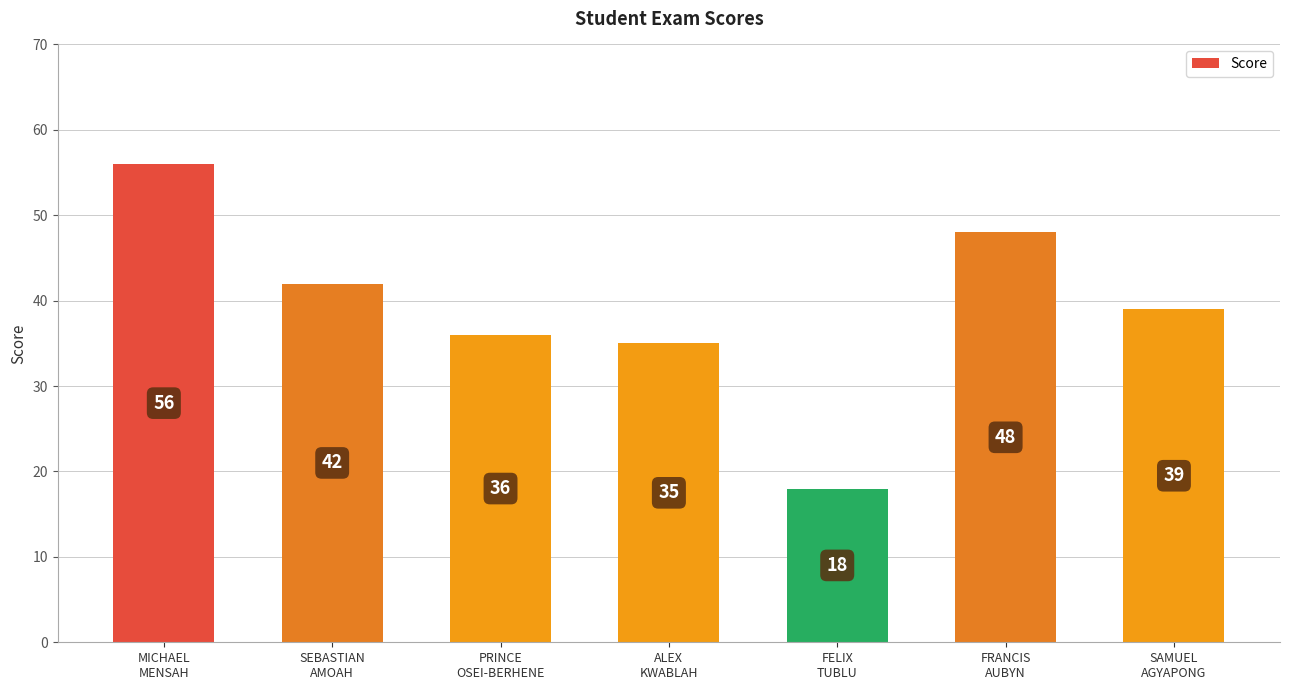

List the labels in order of value, largest first.

MICHAEL
MENSAH, FRANCIS
AUBYN, SEBASTIAN
AMOAH, SAMUEL
AGYAPONG, PRINCE
OSEI-BERHENE, ALEX
KWABLAH, FELIX
TUBLU